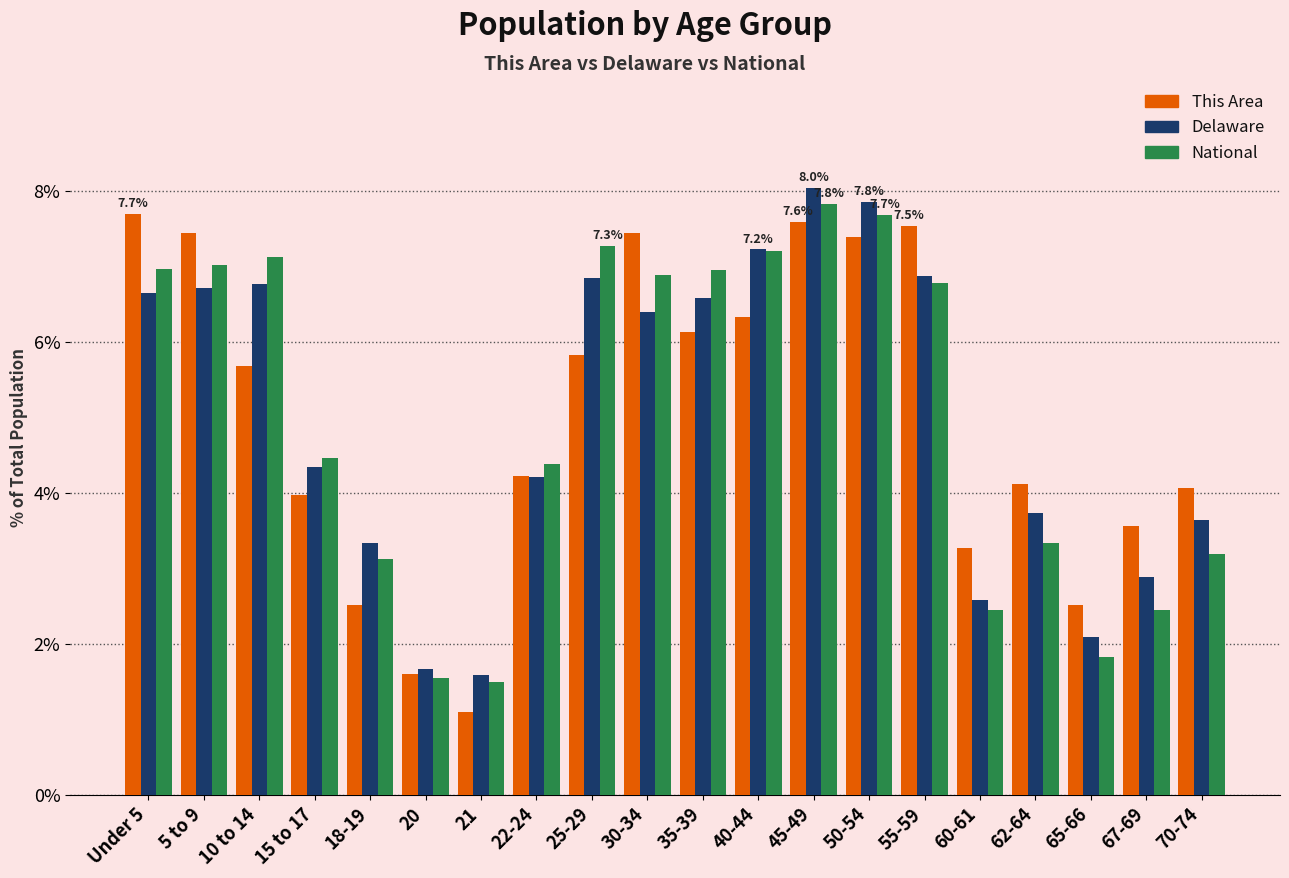

At 30-34, list the series in order from largest to smallest.

This Area, National, Delaware